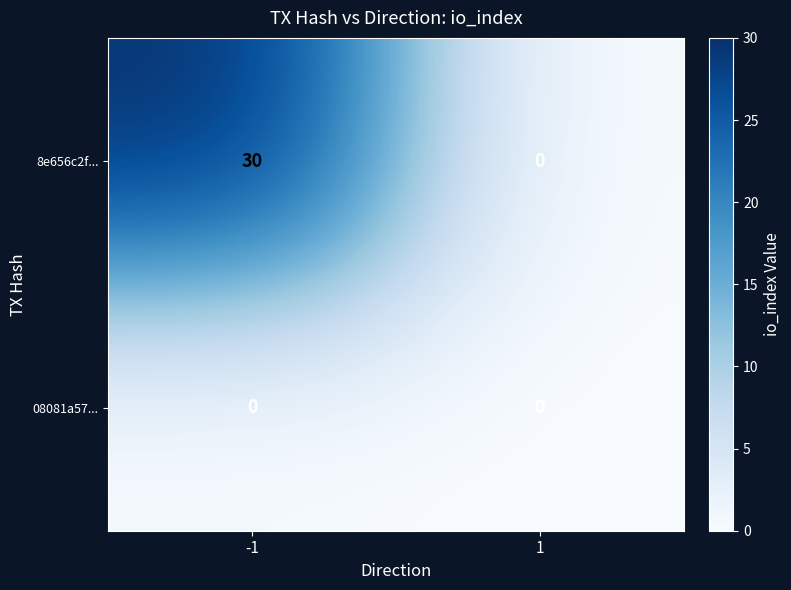

List the labels in order of 8e656c2f... value, smallest first.

1, -1